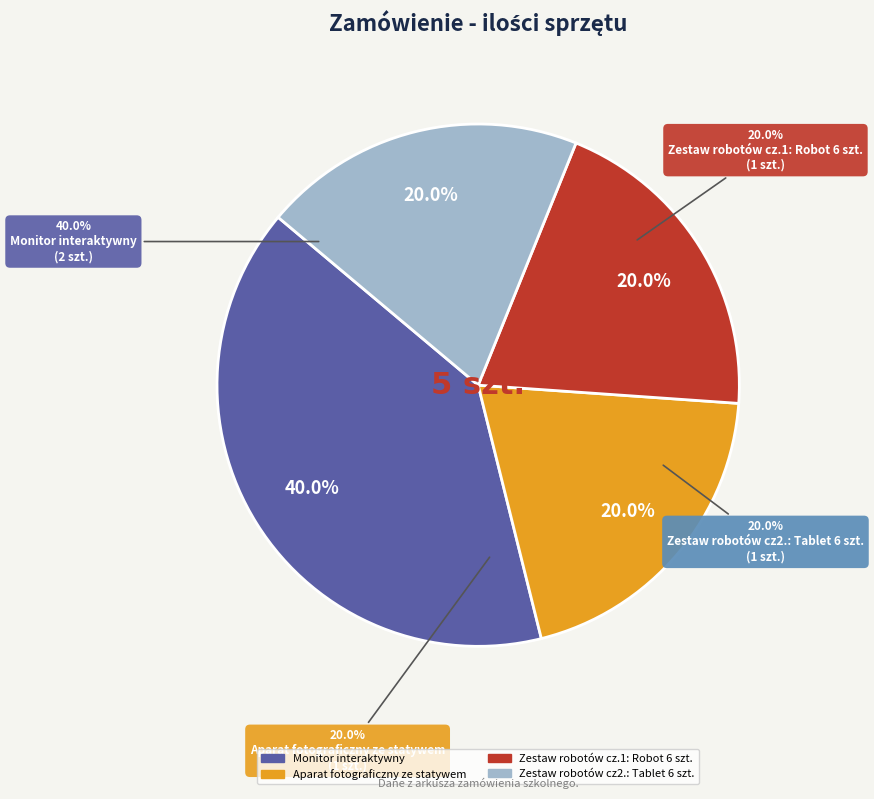

To the nearest percent, what portion does Zestaw robotów cz.1: Robot 6 szt. represent?

20%